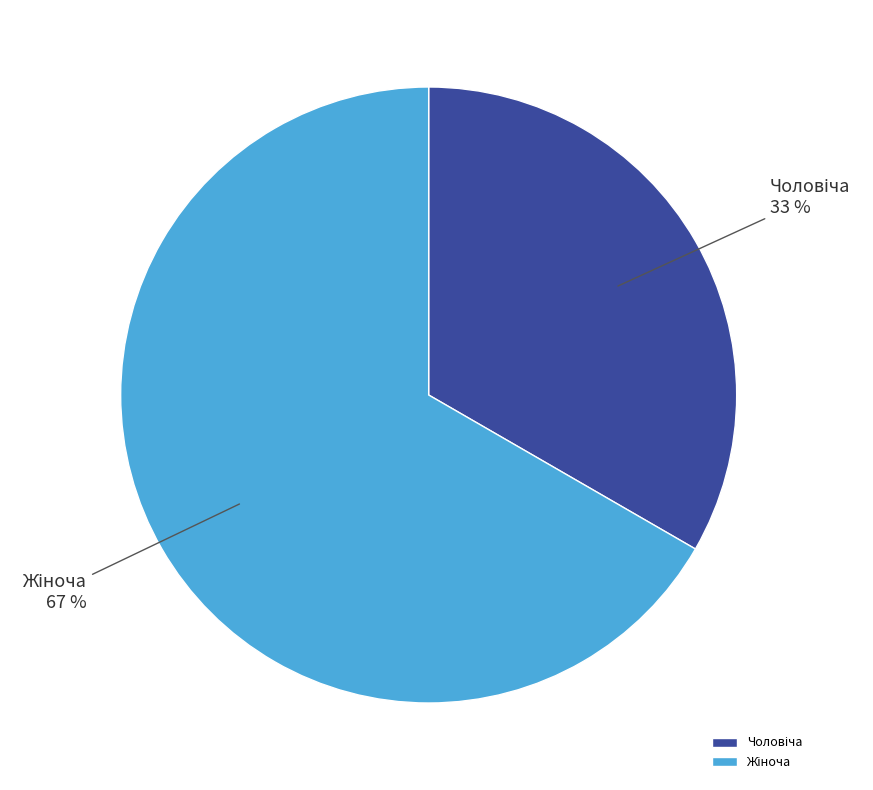

Does any single category account for the majority?

Yes